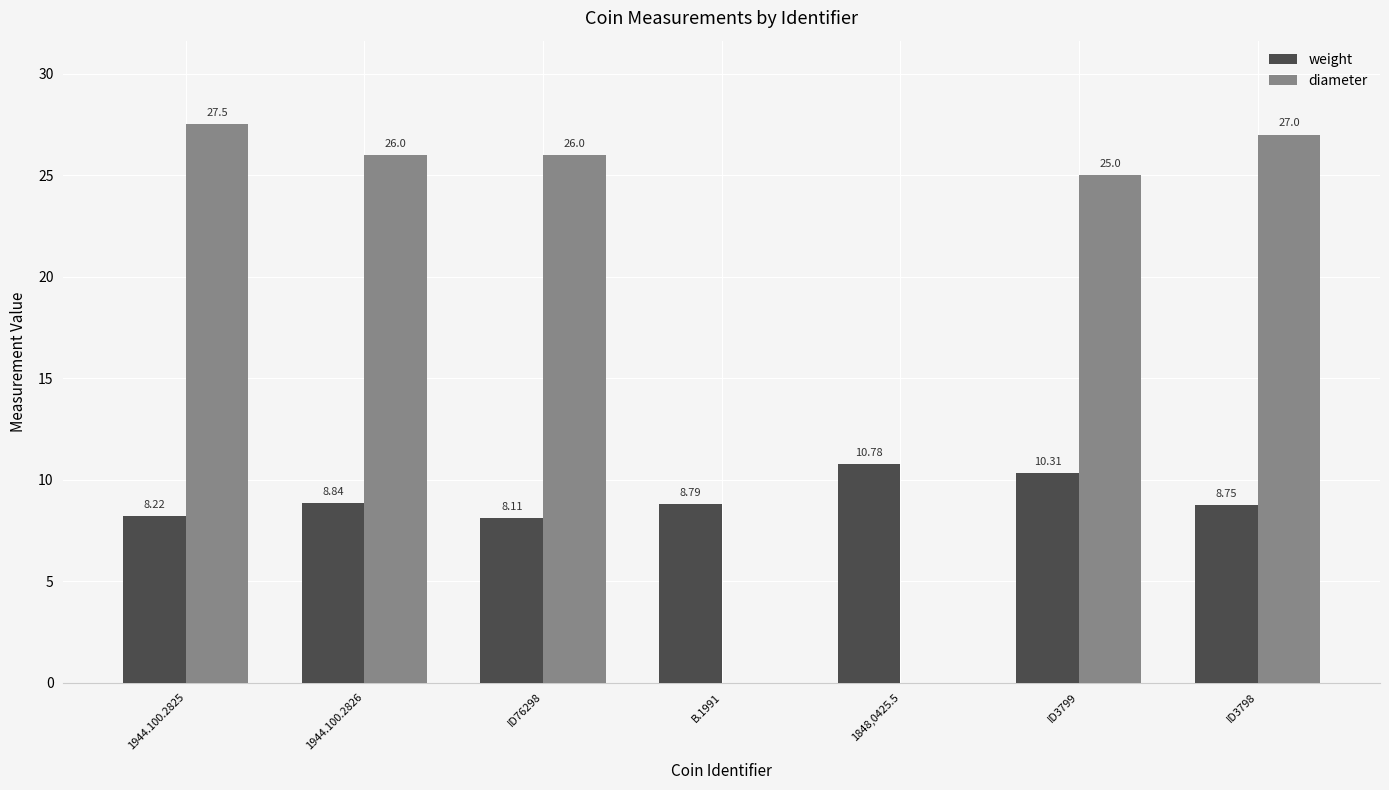

Which category has the highest value across all series?

1944.100.2825